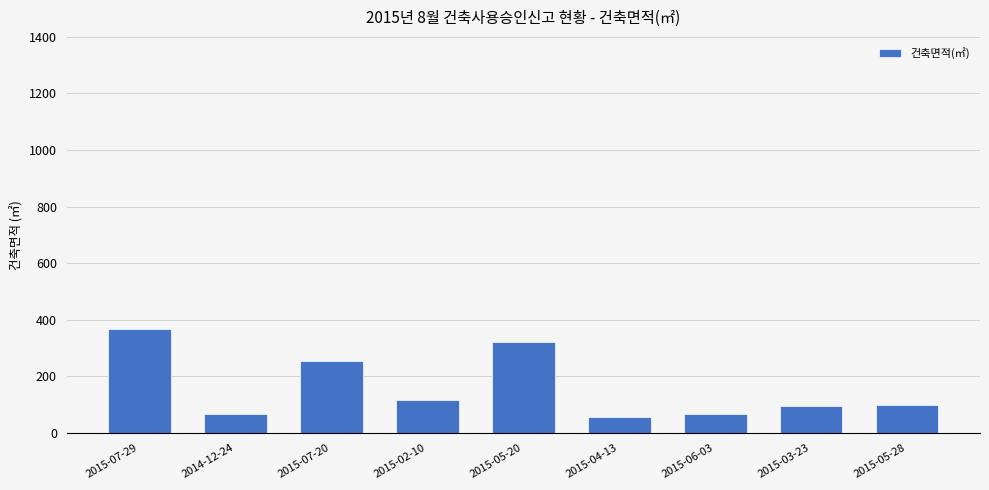

Approximately how many times larger is the value at 2015-07-29 compared to 2015-06-03?

5.5